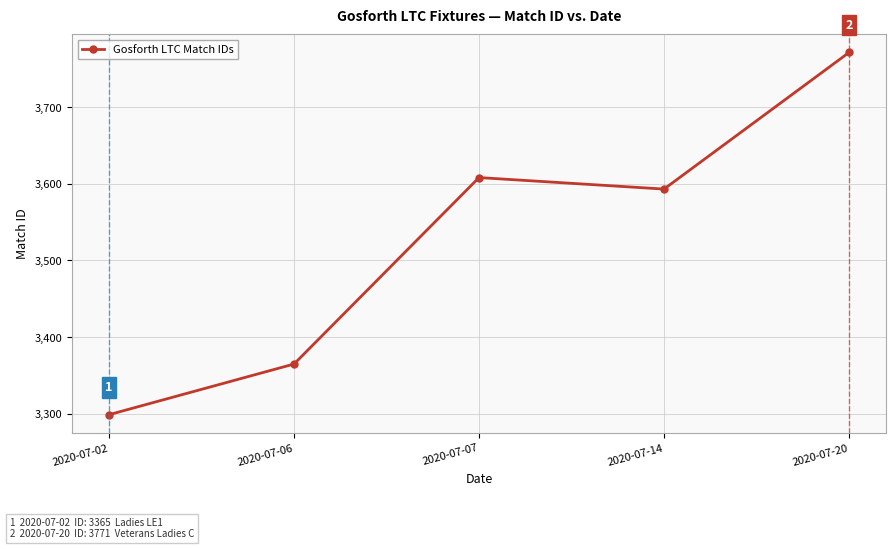

How many points are higher than both their immediate neighbors (excluding endpoints)?

1